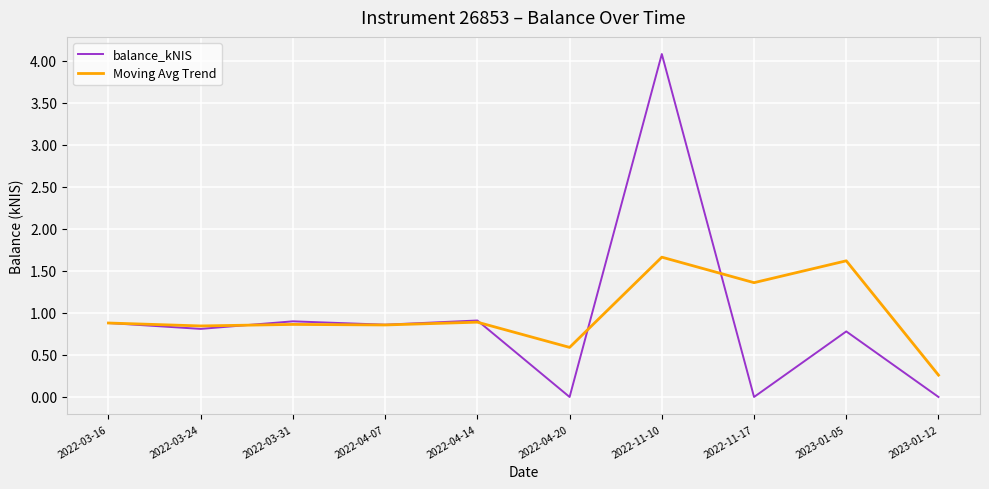

List the series in order of their peak value, lowest first.

Moving Avg Trend, balance_kNIS